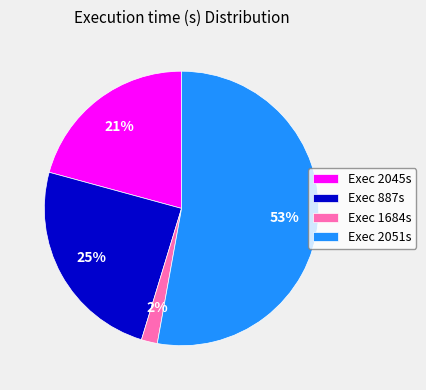

Does any single category account for the majority?

Yes